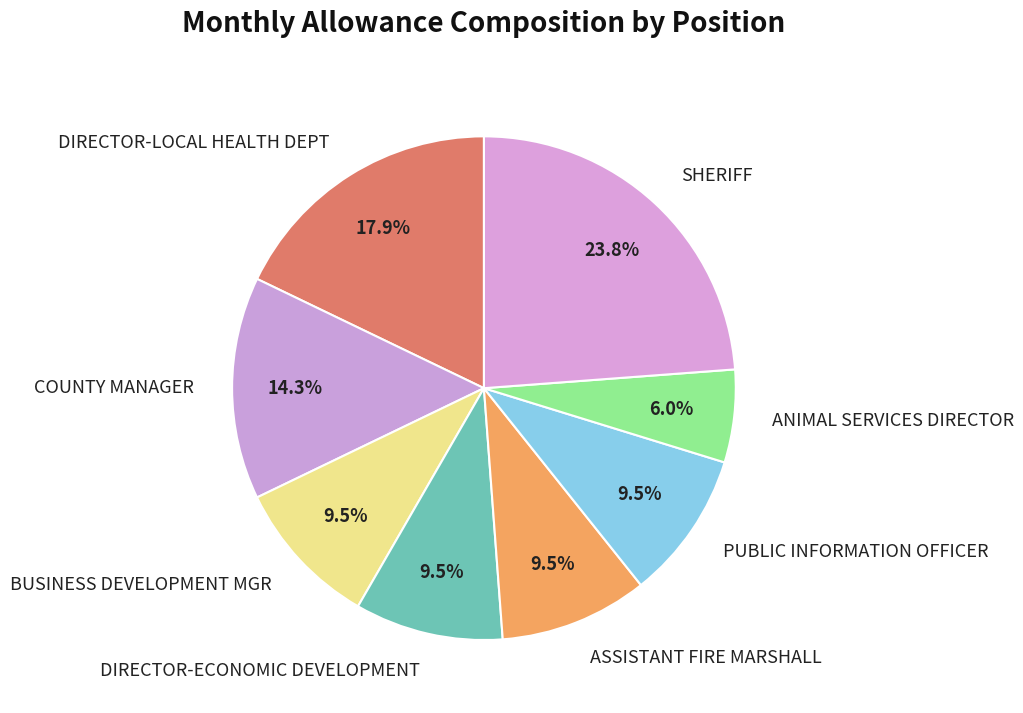

Which category has the smallest portion of the pie?

ANIMAL SERVICES DIRECTOR